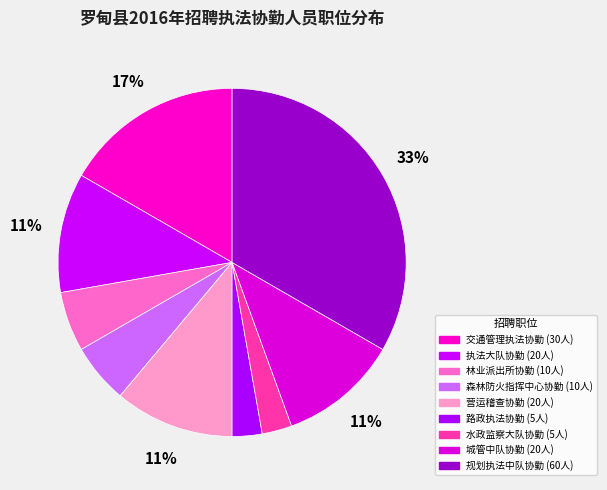

How many slices are in this pie chart?

9